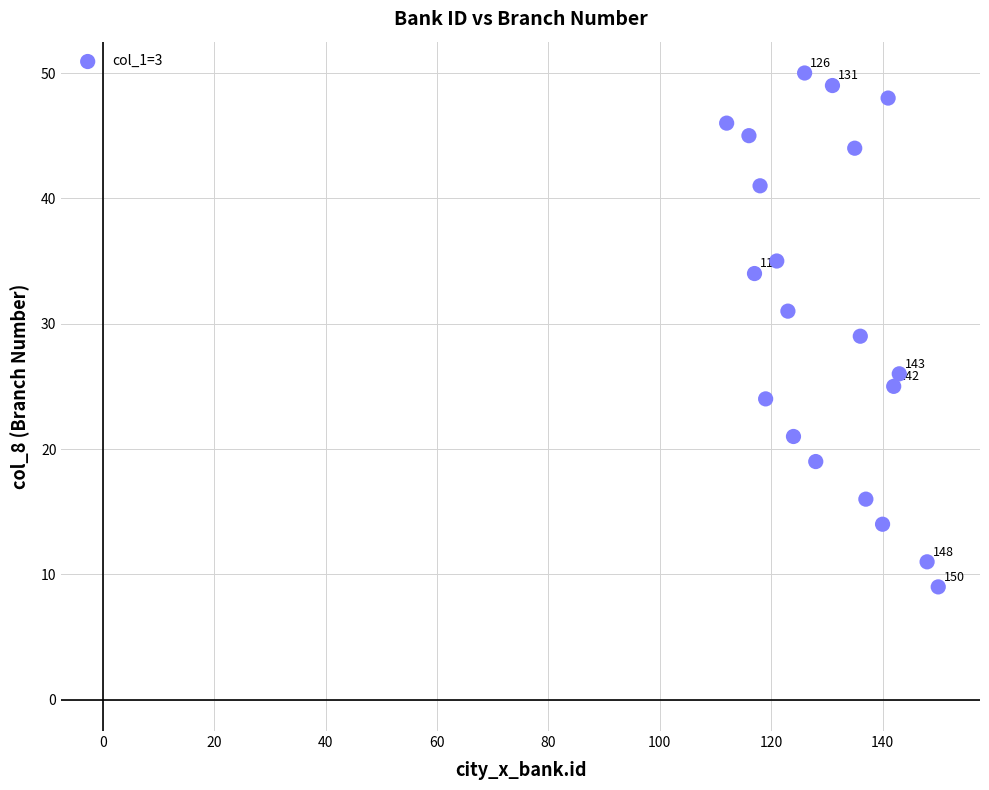

What is the range of X values (max minus min)?

38